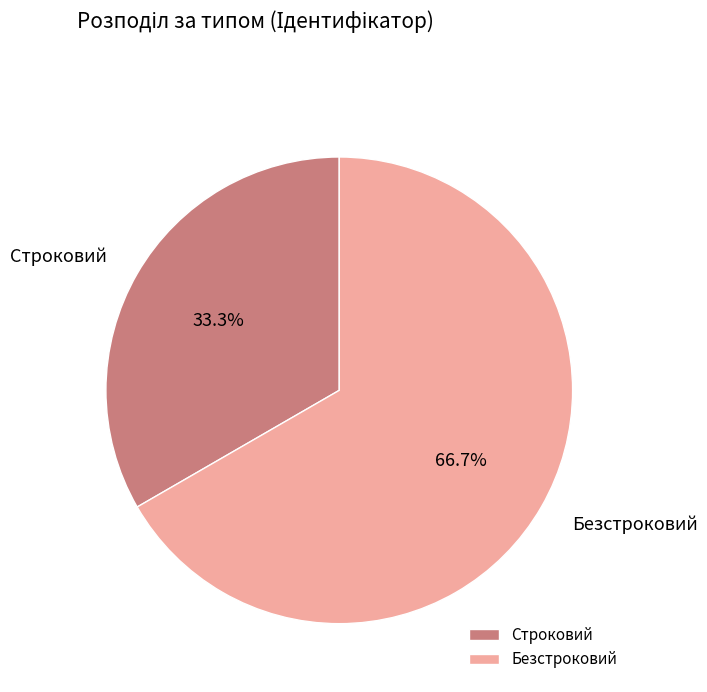

To the nearest percent, what is the difference between the largest and smallest slice percentages?

33%